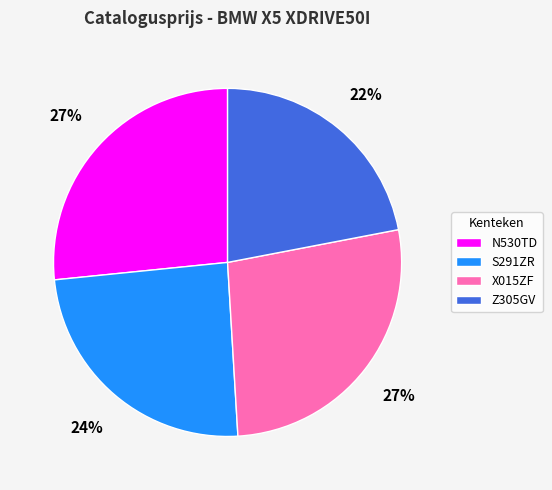

Between N530TD and S291ZR, which is larger?

N530TD